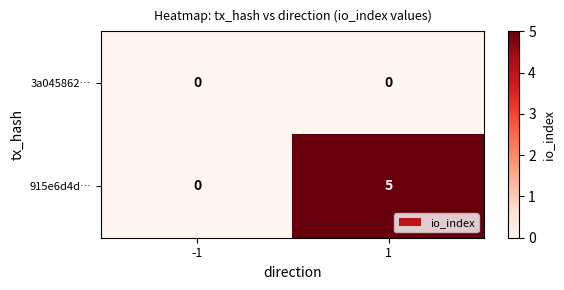

At which category is the sum across all series the highest?

1